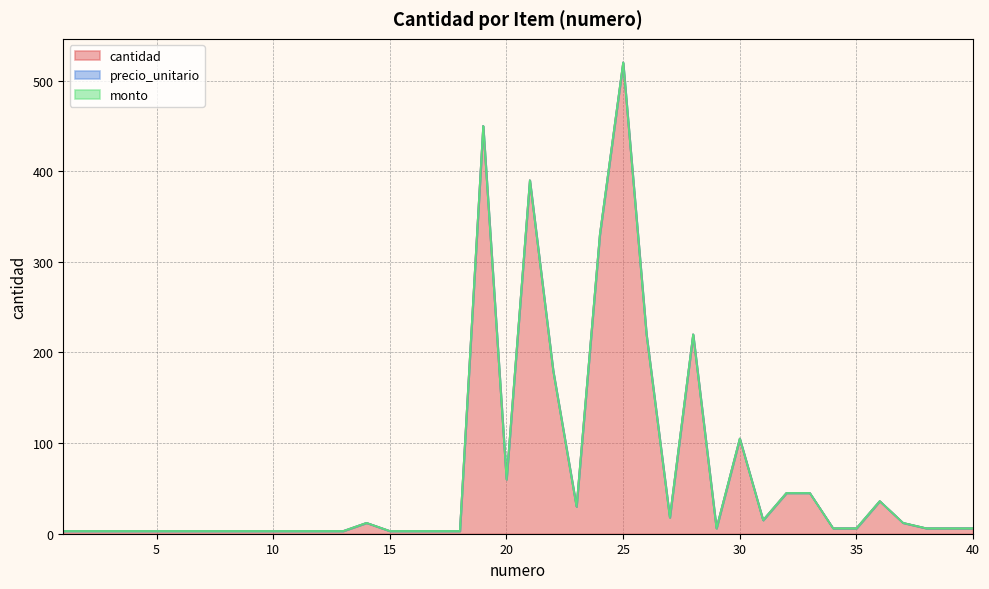

At which category does the chart reach its peak across all series?

25